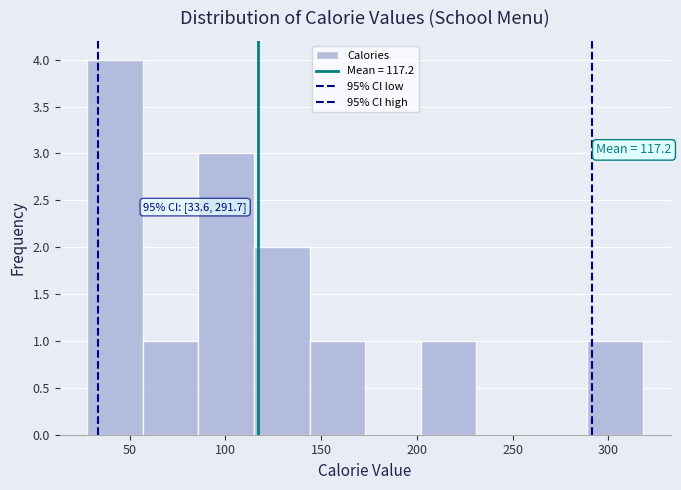

Which range on the x-axis has the tallest bar?

28 to 57